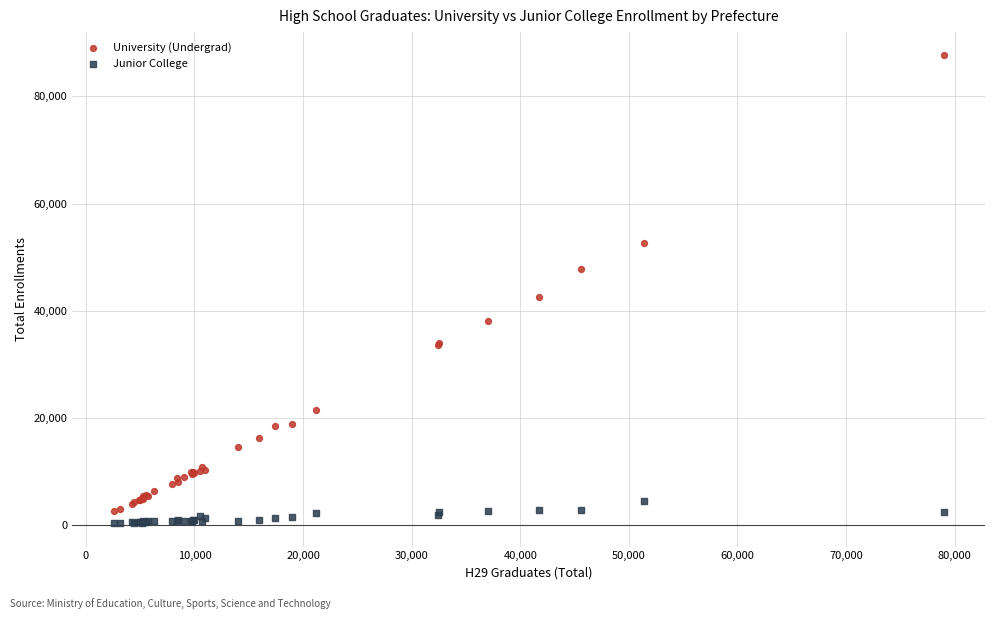

What are all the series names shown in the legend?

University (Undergrad), Junior College